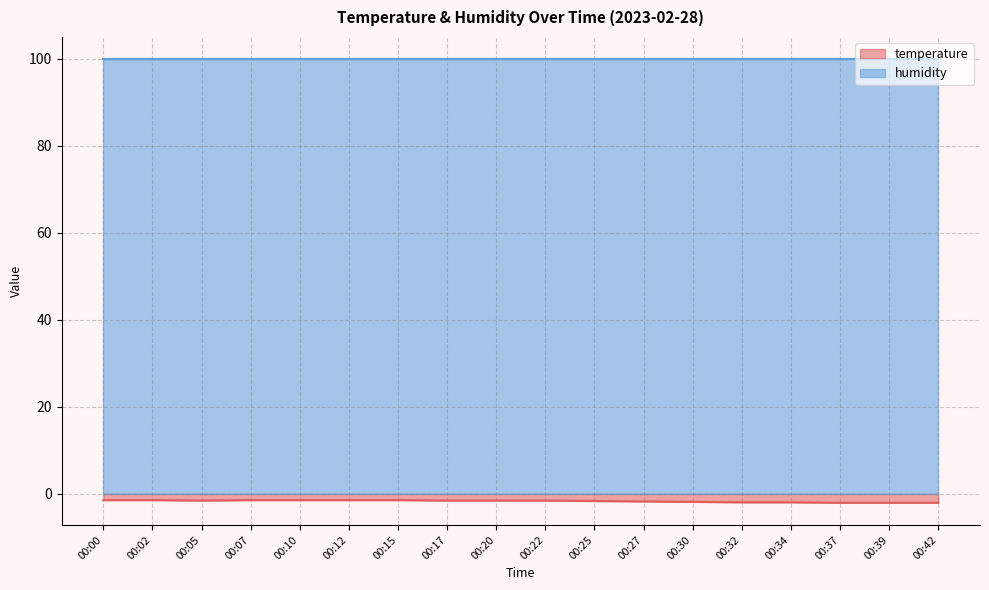

List the labels in order of value, largest first.

00:00, 00:02, 00:07, 00:10, 00:12, 00:15, 00:05, 00:17, 00:20, 00:22, 00:25, 00:27, 00:30, 00:32, 00:34, 00:37, 00:39, 00:42